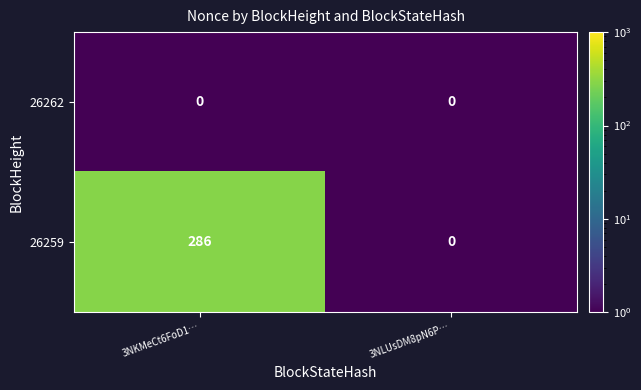

Which series changed the most between 3NKMeCt6FoD1… and 3NLUsDM8pN6P…?

26259